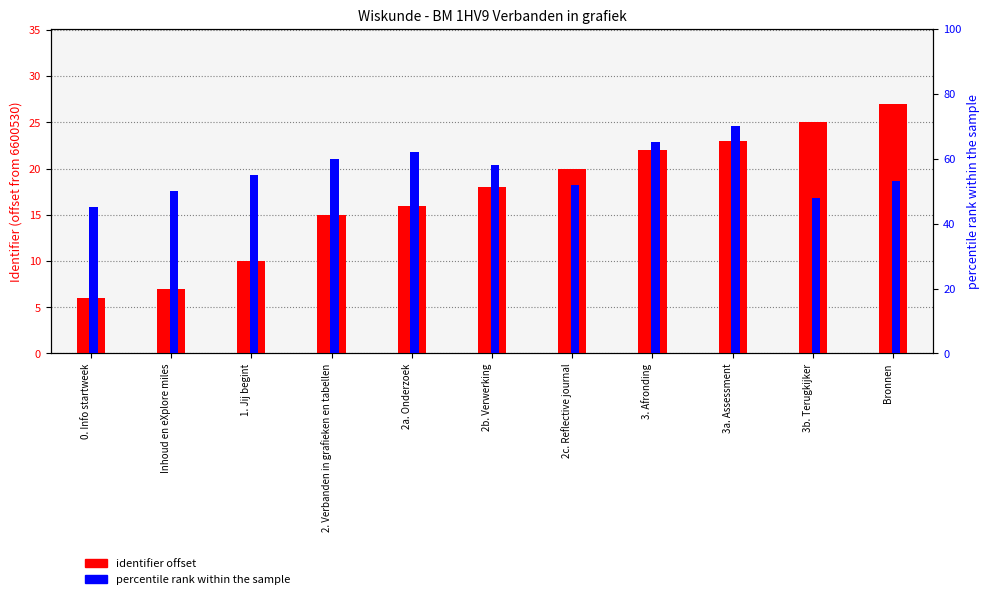

At 2c. Reflective journal, list the series in order from smallest to largest.

identifier offset, percentile rank within the sample